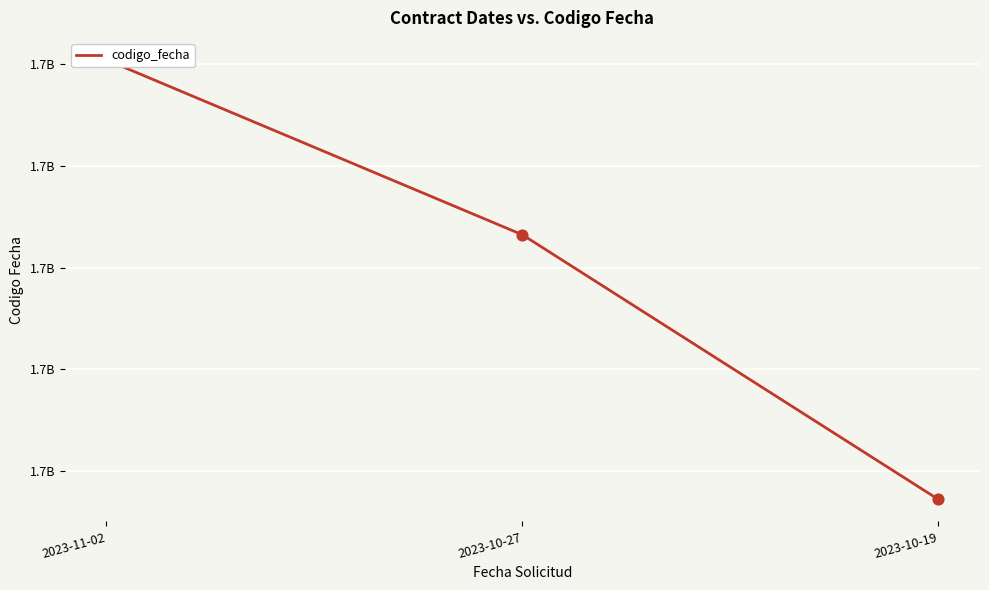

Between 2023-10-19 and 2023-11-02, which is larger?

2023-11-02